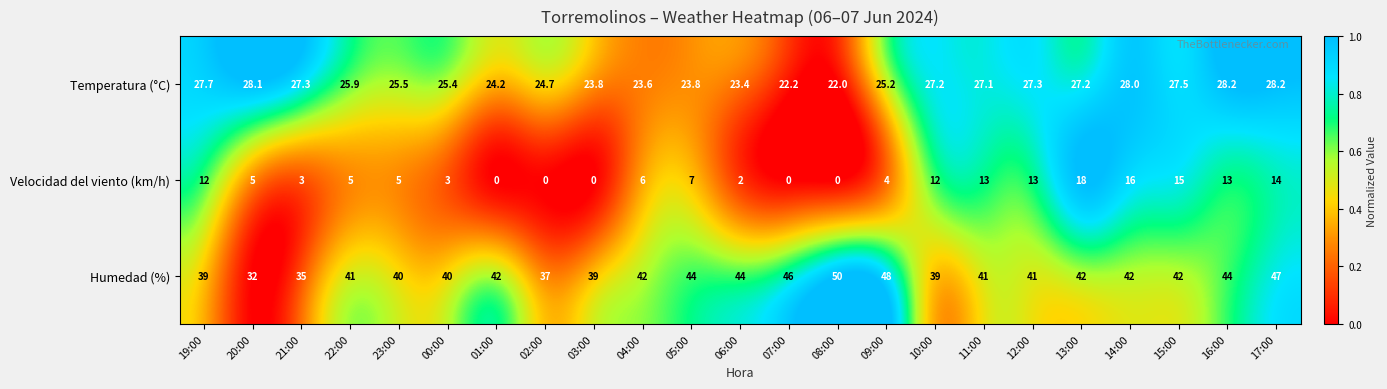

What is the difference between the second highest and minimum values in the Humedad (%) series?

16.0